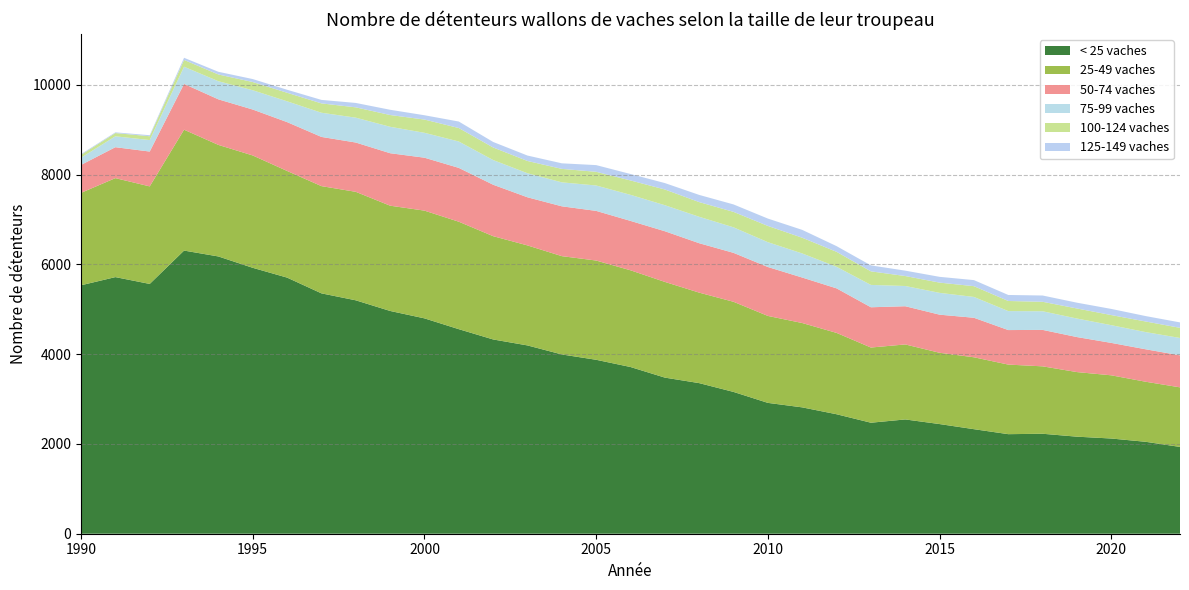

Reading left to right, what are all the values shown in this chart?

< 25 vaches: 1990=5535	1991=5717	1992=5565	1993=6308	1994=6177	1995=5924	1996=5706	1997=5355	1998=5200	1999=4963	2000=4798	2001=4557	2002=4328	2003=4195	2004=3994	2005=3875	2006=3714	2007=3478	2008=3355	2009=3159	2010=2915	2011=2815	2012=2662	2013=2473	2014=2546	2015=2443	2016=2329	2017=2218	2018=2227	2019=2162	2020=2121	2021=2048	2022=1934
25-49 vaches: 1990=2059	1991=2205	1992=2173	1993=2693	1994=2485	1995=2503	1996=2376	1997=2389	1998=2417	1999=2345	2000=2400	2001=2394	2002=2301	2003=2228	2004=2190	2005=2211	2006=2155	2007=2132	2008=2016	2009=2008	2010=1937	2011=1879	2012=1812	2013=1675	2014=1671	2015=1588	2016=1602	2017=1550	2018=1502	2019=1439	2020=1408	2021=1338	2022=1327
50-74 vaches: 1990=622	1991=689	1992=776	1993=1020	1994=1015	1995=1023	1996=1088	1997=1096	1998=1098	1999=1169	2000=1179	2001=1199	2002=1146	2003=1072	2004=1110	2005=1106	2006=1100	2007=1129	2008=1101	2009=1090	2010=1090	2011=1013	2012=992	2013=897	2014=851	2015=849	2016=880	2017=769	2018=812	2019=780	2020=722	2021=723	2022=713
75-99 vaches: 1990=160	1991=243	1992=256	1993=383	1994=404	1995=430	1996=464	1997=539	1998=554	1999=589	2000=555	2001=588	2002=550	2003=536	2004=534	2005=566	2006=581	2007=580	2008=589	2009=569	2010=553	2011=537	2012=481	2013=498	2014=451	2015=486	2016=464	2017=423	2018=415	2019=413	2020=395	2021=383	2022=387
100-124 vaches: 1990=65	1991=72	1992=85	1993=151	1994=150	1995=183	1996=190	1997=208	1998=230	1999=262	2000=295	2001=300	2002=280	2003=273	2004=300	2005=305	2006=320	2007=350	2008=327	2009=344	2010=362	2011=350	2012=333	2013=302	2014=222	2015=228	2016=240	2017=225	2018=211	2019=224	2020=225	2021=236	2022=226
125-149 vaches: 1990=16	1991=16	1992=23	1993=48	1994=60	1995=66	1996=67	1997=78	1998=98	1999=117	2000=96	2001=145	2002=123	2003=121	2004=124	2005=149	2006=144	2007=143	2008=160	2009=166	2010=164	2011=175	2012=127	2013=133	2014=120	2015=129	2016=135	2017=134	2018=140	2019=129	2020=137	2021=121	2022=121